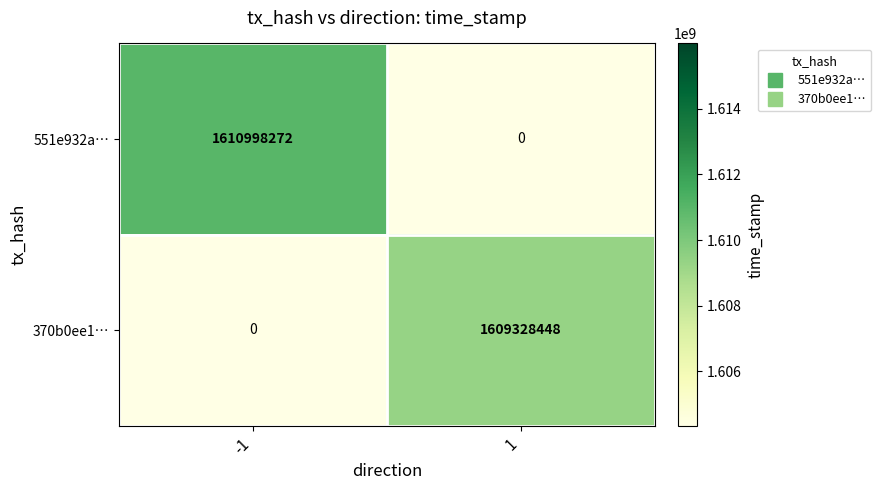

Which series changed the most between -1 and 1?

551e932a…